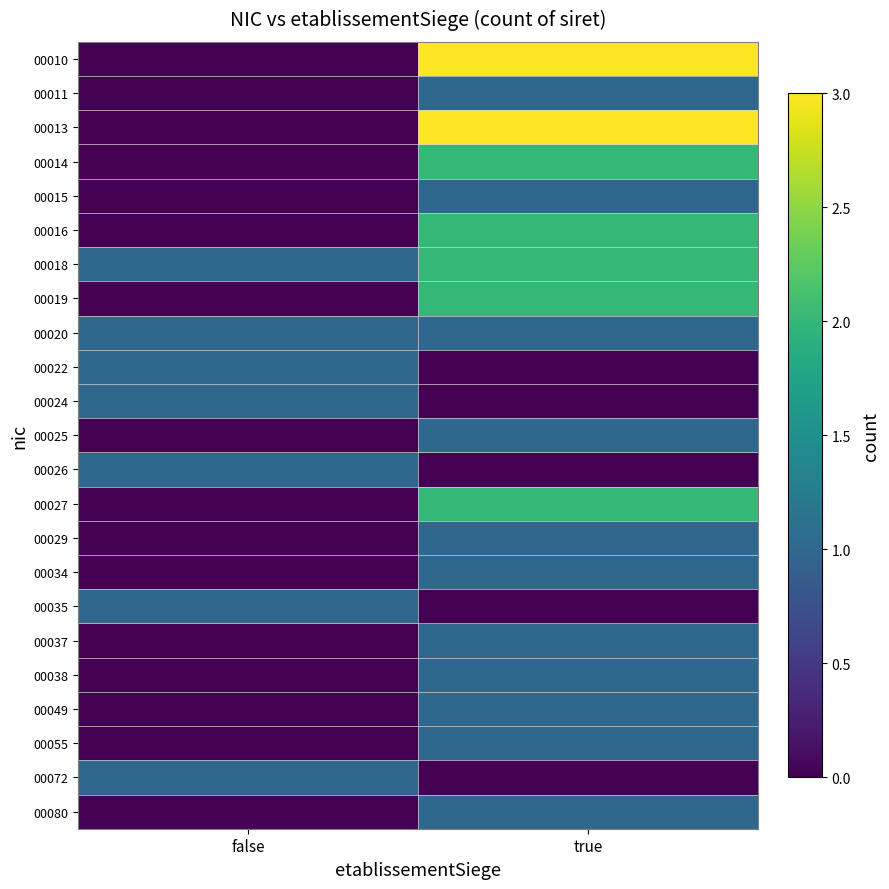

Reading left to right, extract all data points from this chart.

00010: false=0	true=3
00011: false=0	true=1
00013: false=0	true=3
00014: false=0	true=2
00015: false=0	true=1
00016: false=0	true=2
00018: false=1	true=2
00019: false=0	true=2
00020: false=1	true=1
00022: false=1	true=0
00024: false=1	true=0
00025: false=0	true=1
00026: false=1	true=0
00027: false=0	true=2
00029: false=0	true=1
00034: false=0	true=1
00035: false=1	true=0
00037: false=0	true=1
00038: false=0	true=1
00049: false=0	true=1
00055: false=0	true=1
00072: false=1	true=0
00080: false=0	true=1